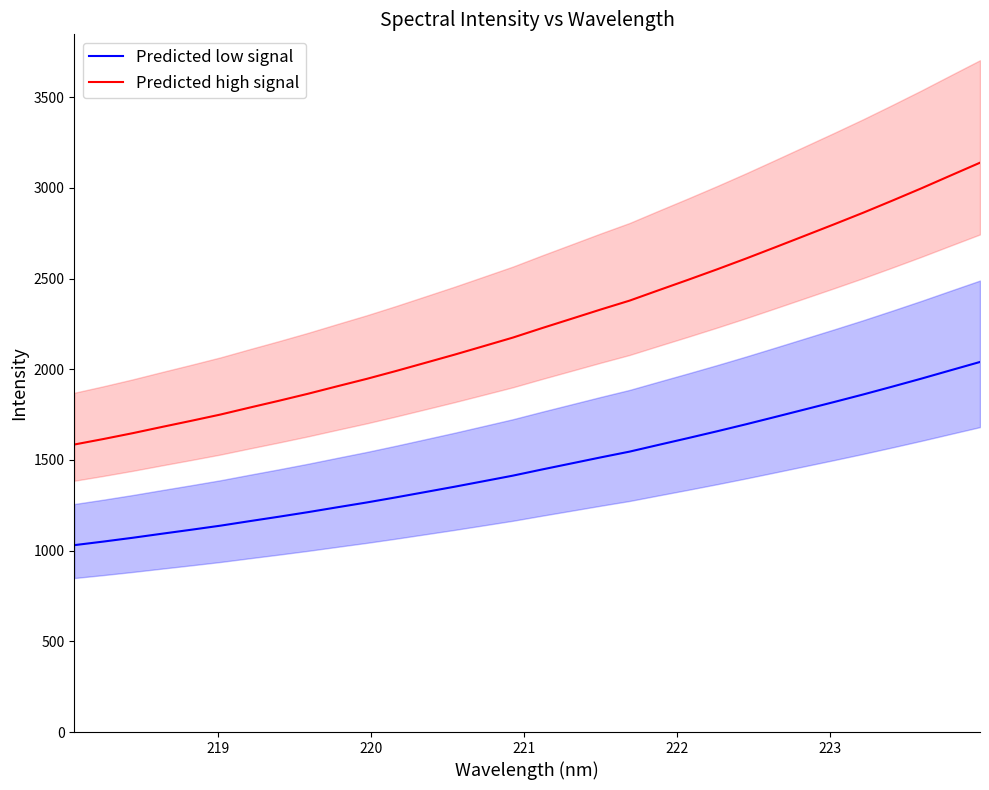

True or false: Predicted high signal and Predicted low signal cross at least once.

False